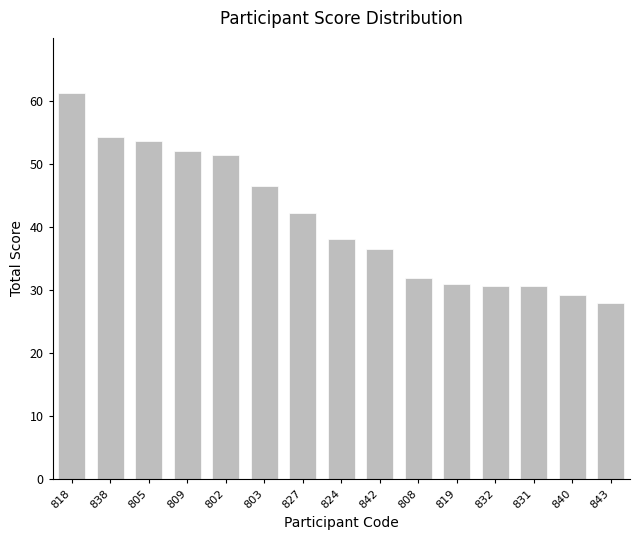

At which label does the data first exceed 38?

818